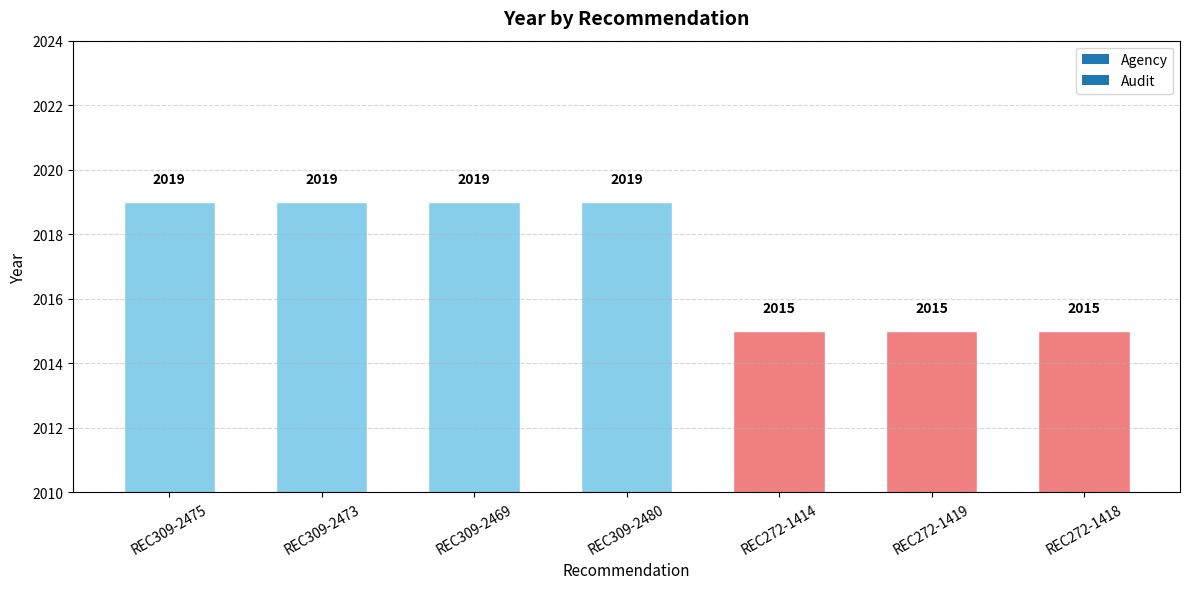

What is the approximate value at REC309-2480?

2019